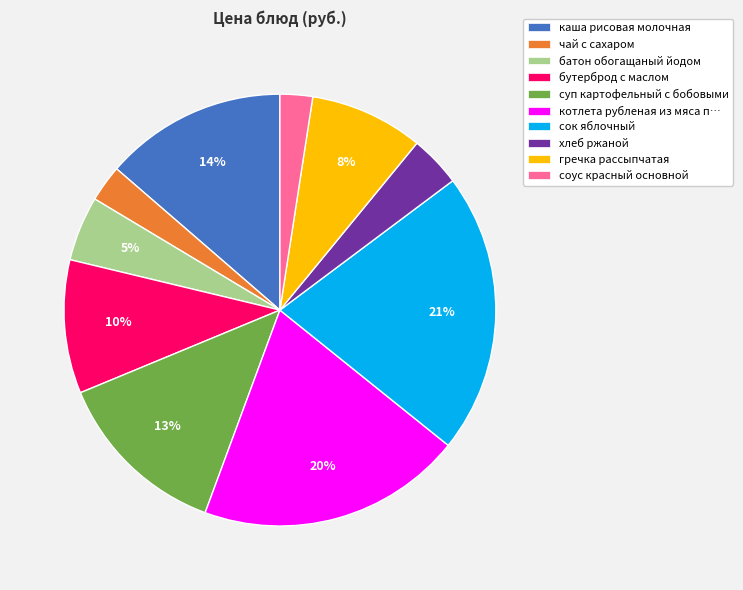

True or false: батон обогащаный йодом accounts for 5% of the total.

True